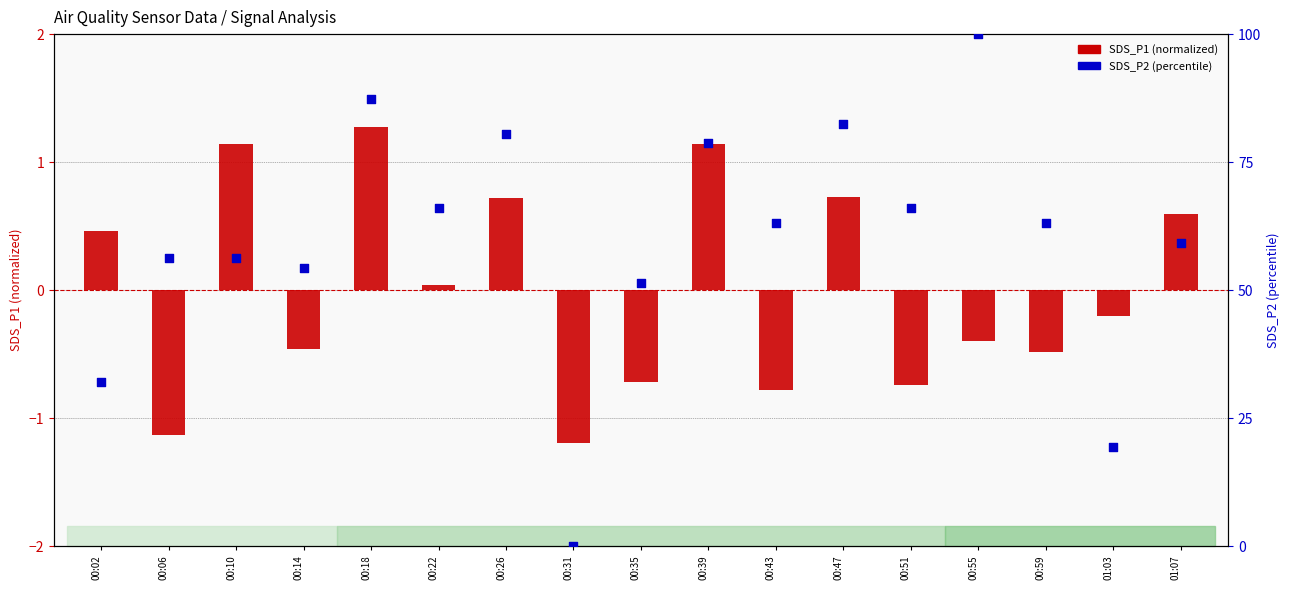

Which series has the largest total across all categories?

SDS_P2 (percentile)